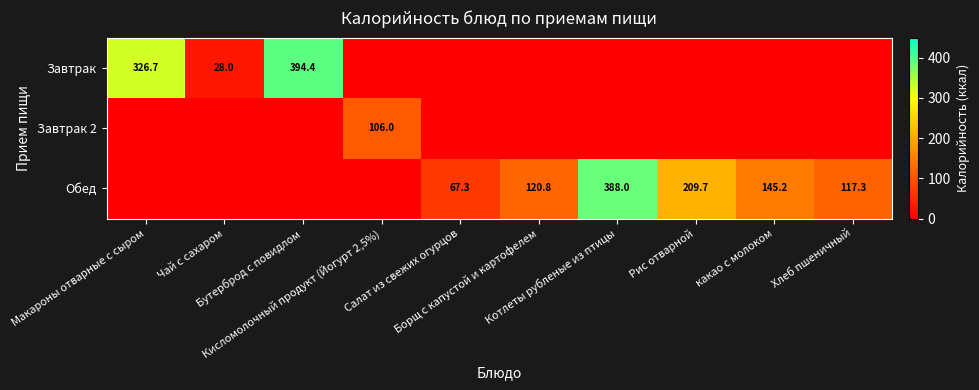

What is the sum of all Обед values?

1048.3